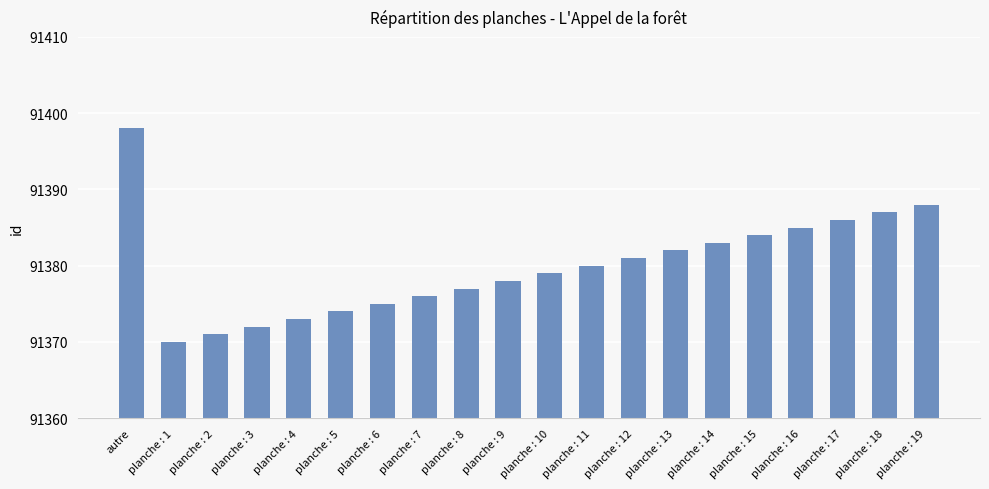

Count the number of data series in this chart.

1